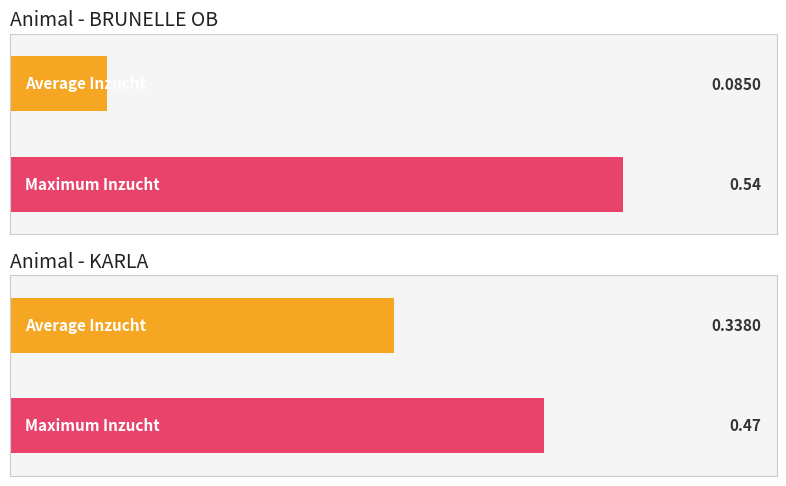

Count the number of categories in the chart.

2